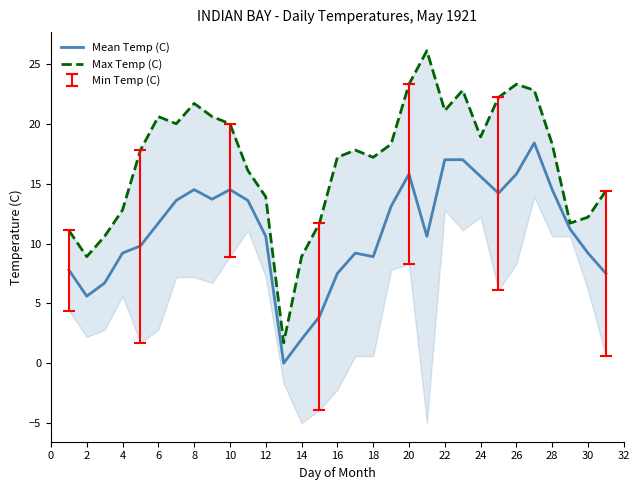

What is the difference between the second highest and minimum values in the Max Temp (C) series?

21.6